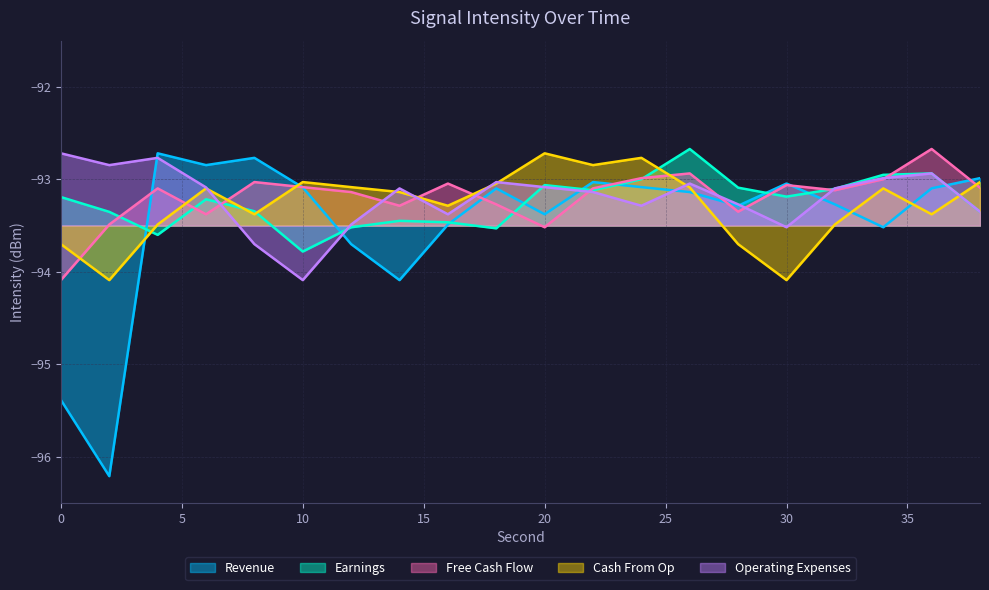

Which series has the largest total across all categories?

Free Cash Flow